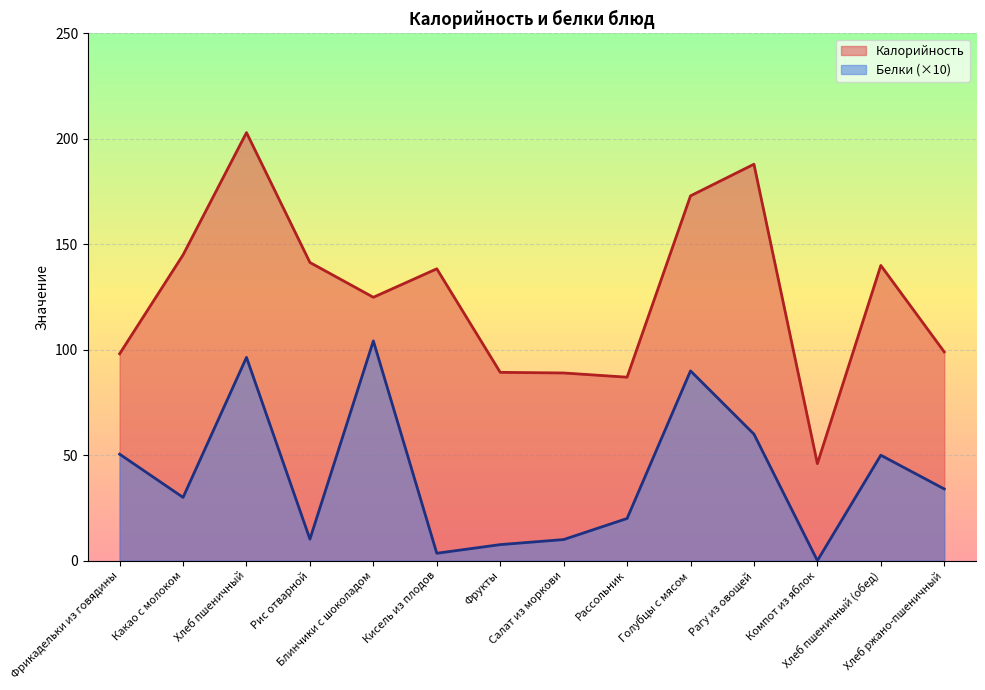

At which category does Калорийность reach its first local peak?

Хлеб пшеничный